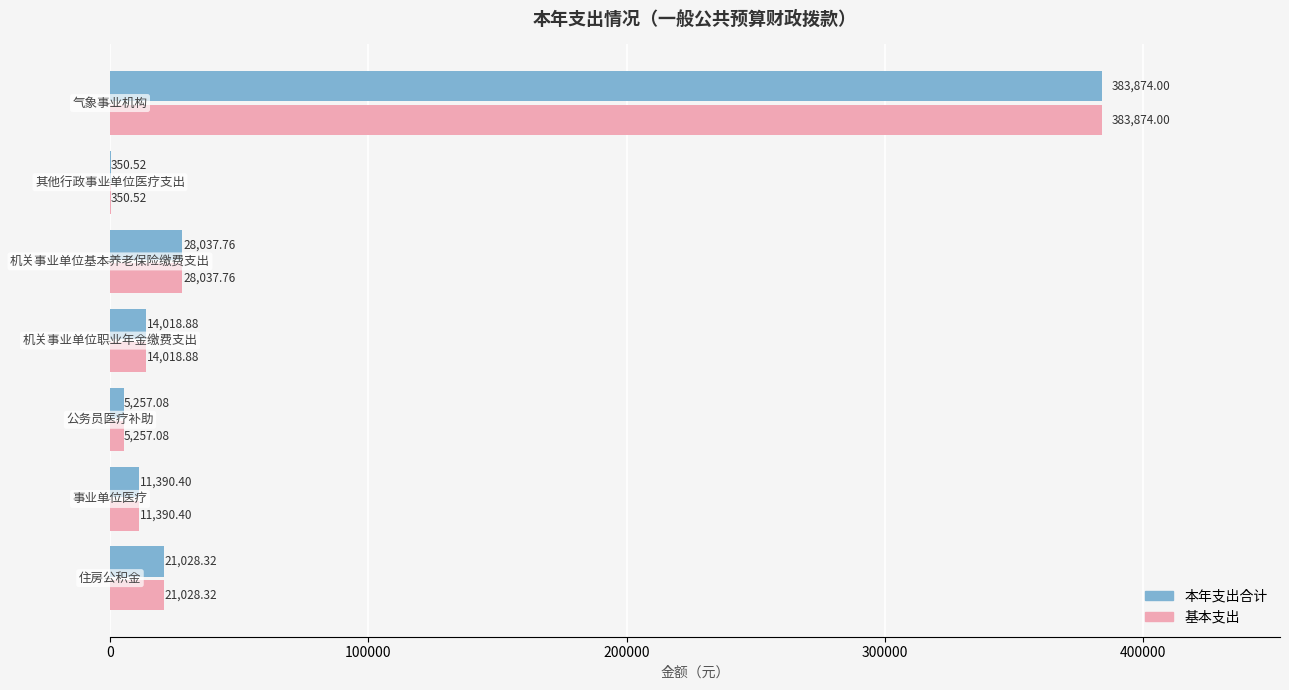

What is the sum of all 基本支出 values?

463957.0